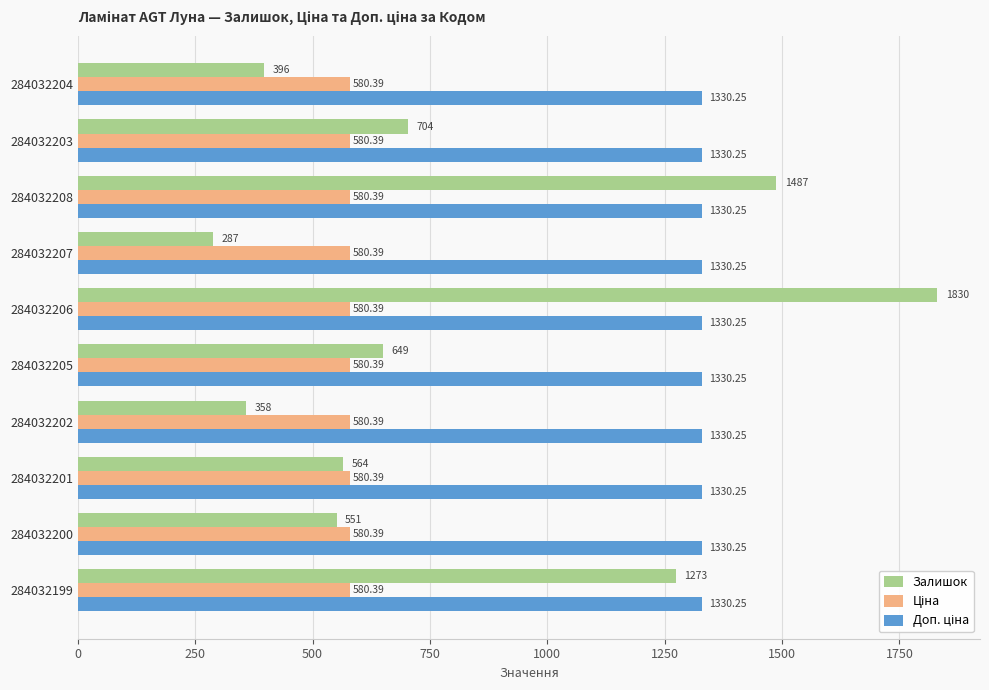

What is the sum of all Залишок values?

8099.0